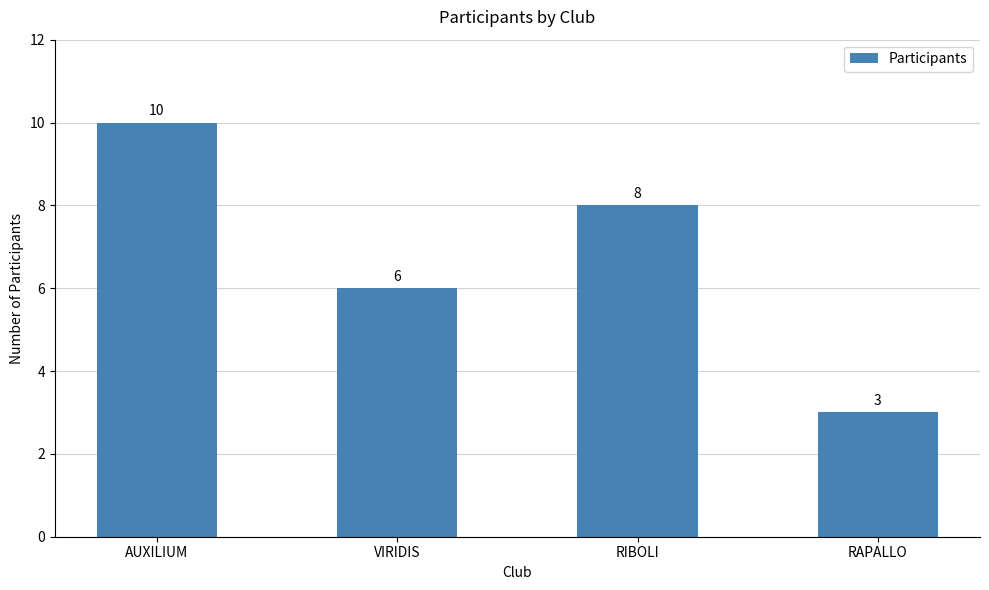

Approximately how many times larger is the value at RIBOLI compared to VIRIDIS?

1.3